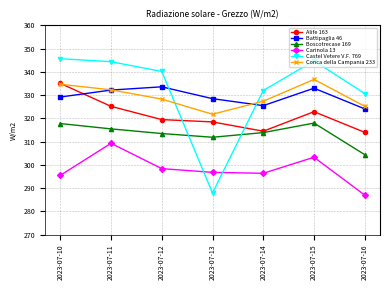

What are all the series names shown in the legend?

Alife 163, Battipaglia 46, Boscotrecase 169, Carinola 13, Castel Vetere V.F. 769, Conca della Campania 233